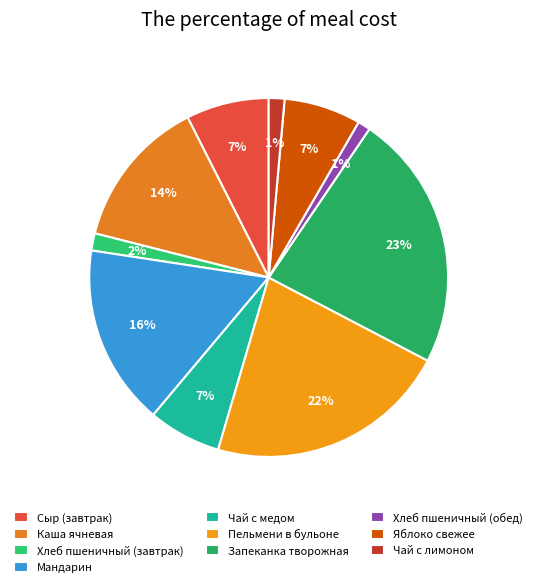

Does any single category account for the majority?

No